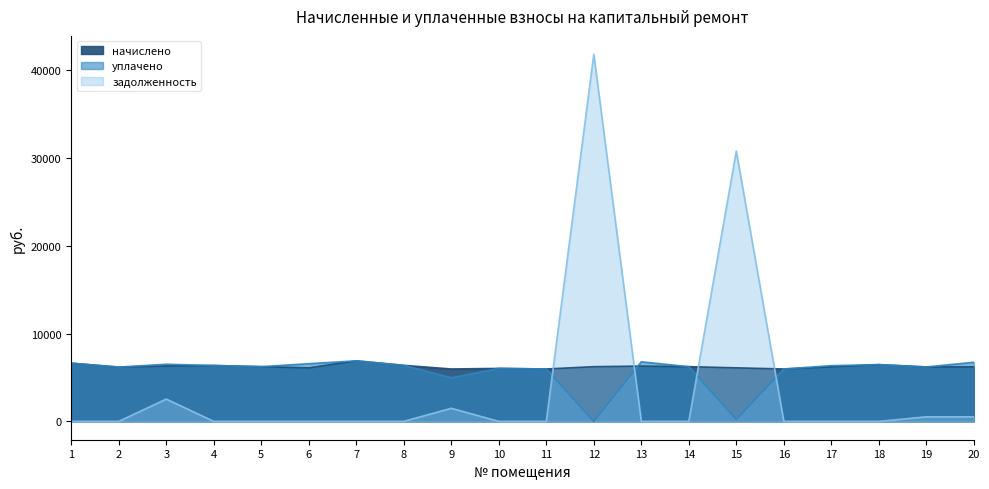

The value of начислено at 18 is 9897.0. True or false?

False